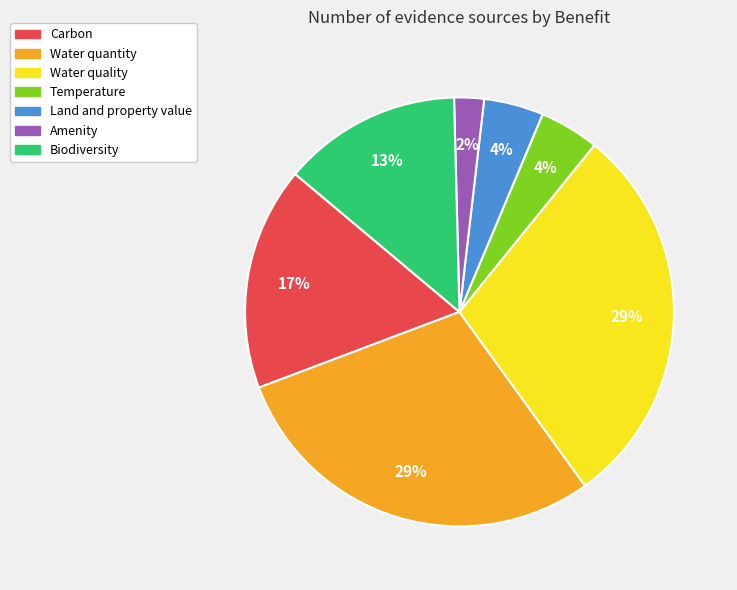

Do Amenity and Carbon together represent more than half of the pie?

No